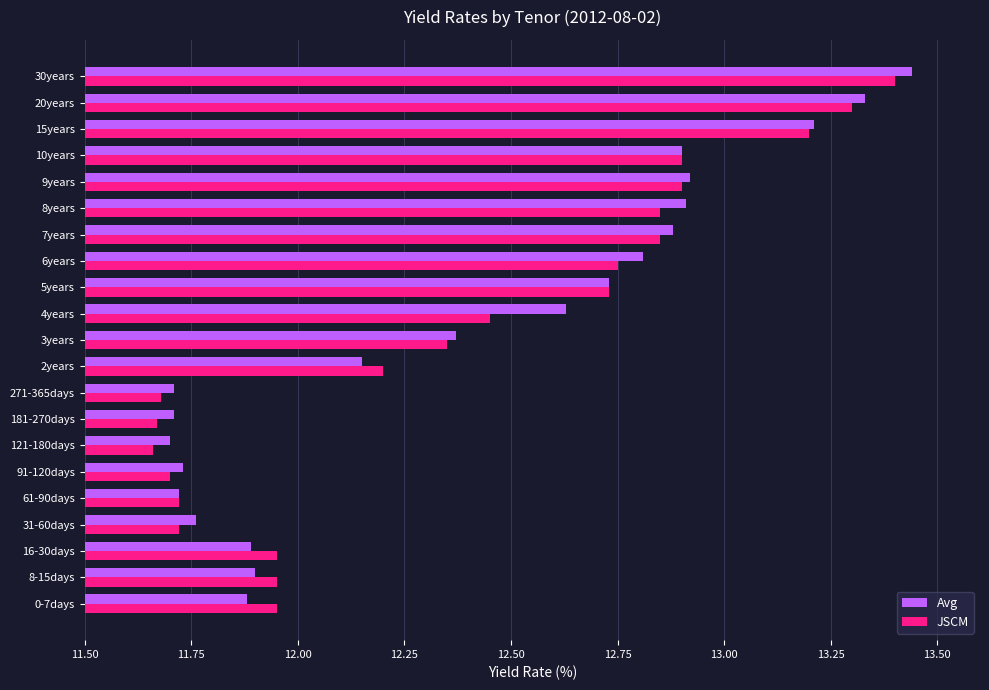

At which category does the chart reach its peak across all series?

30years